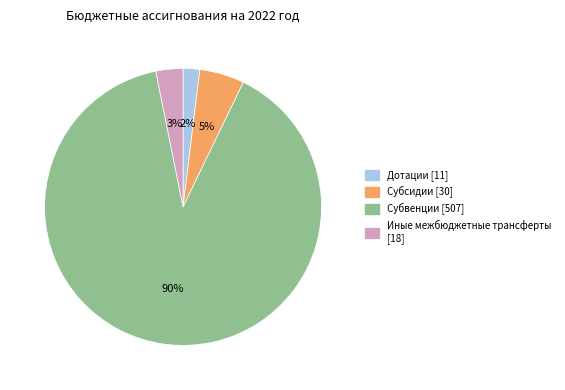

To the nearest percent, what is the average slice percentage?

25%